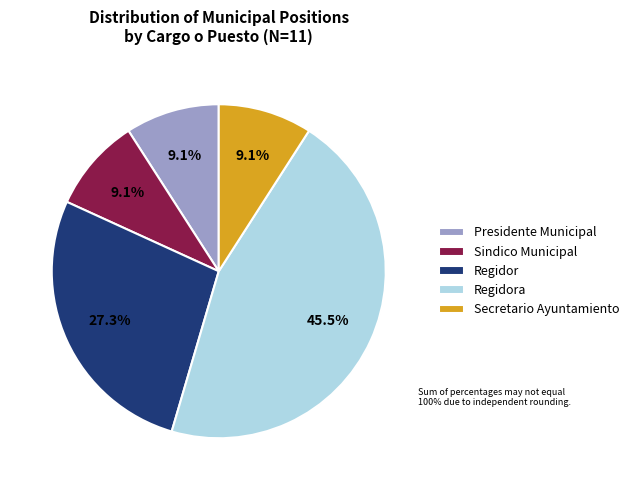

To the nearest percent, what percentage of the pie is Presidente Municipal?

9%